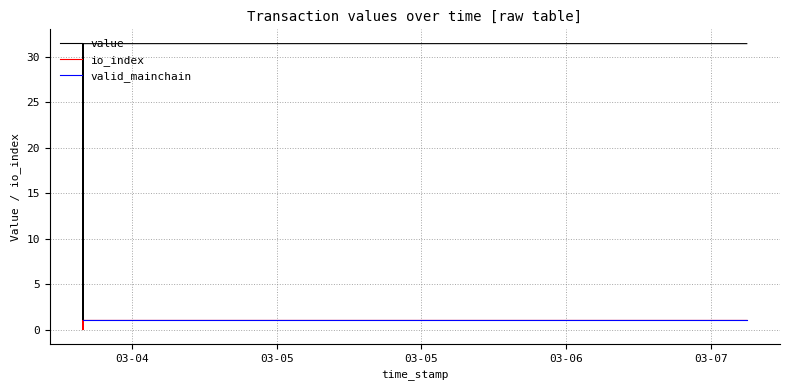

The value of valid_mainchain at 03-06 is 1.0. True or false?

True